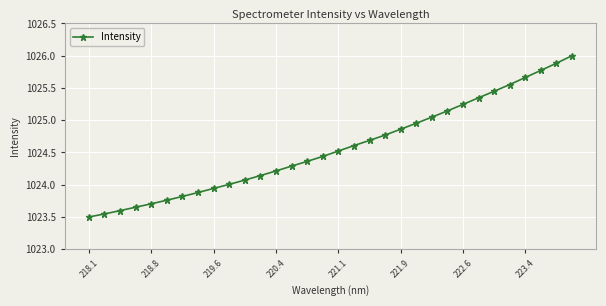

What is the average value?

1024.6